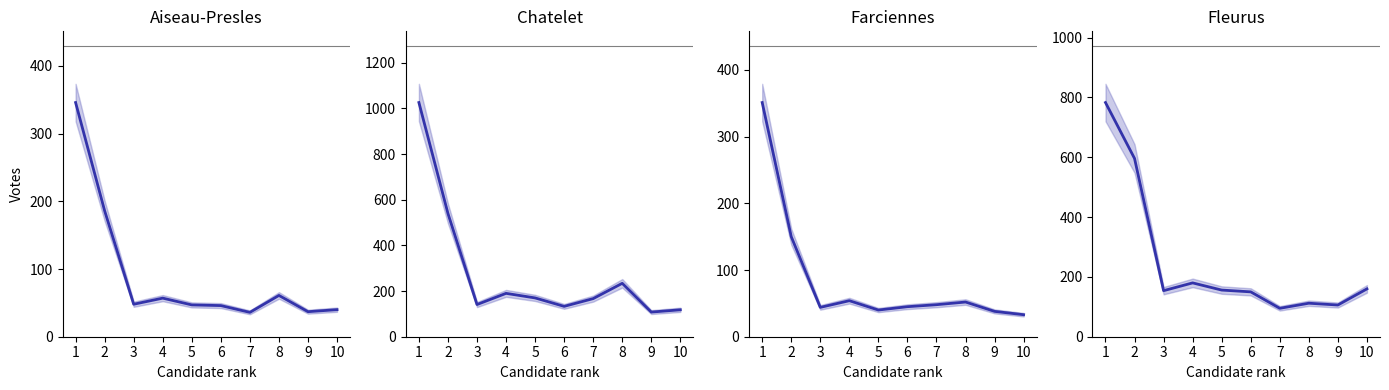

What is the minimum value shown in the chart?

33